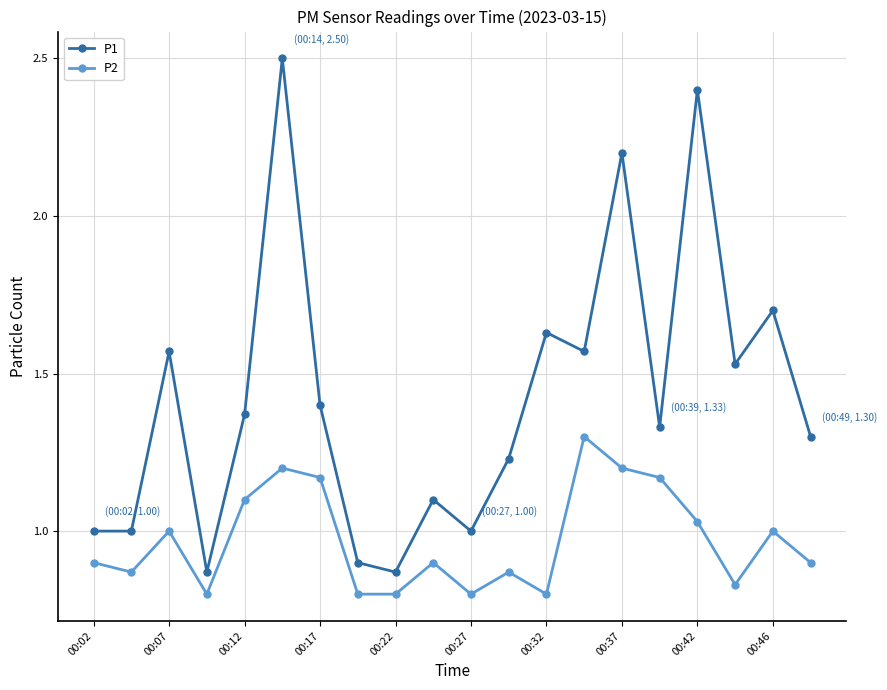

What is the sum of all P1 values?

28.5